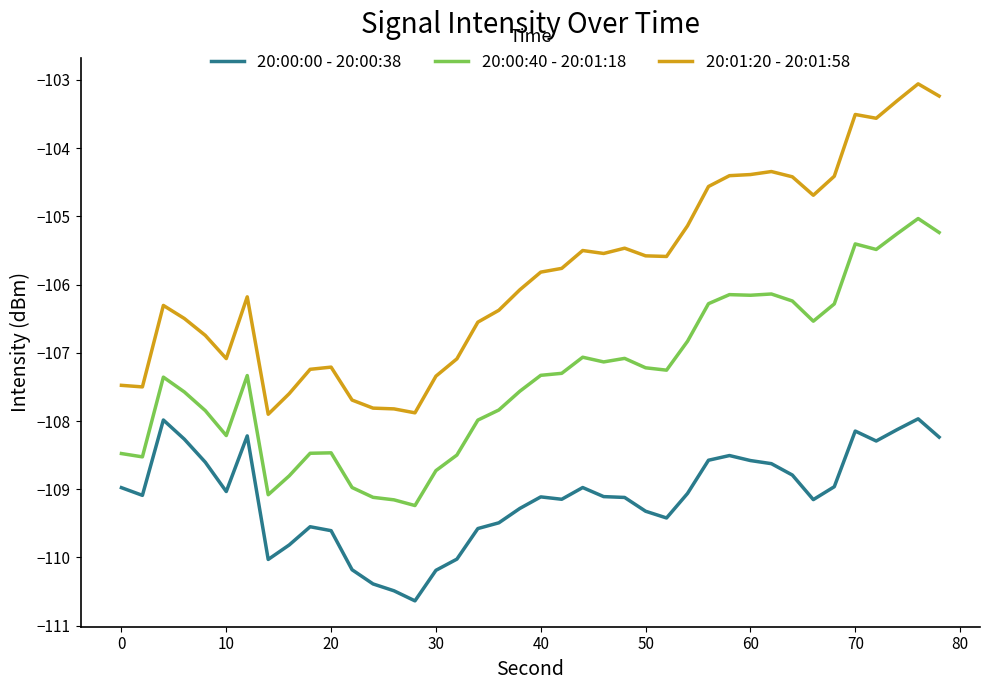

Which series has the largest total across all categories?

20:01:20 - 20:01:58